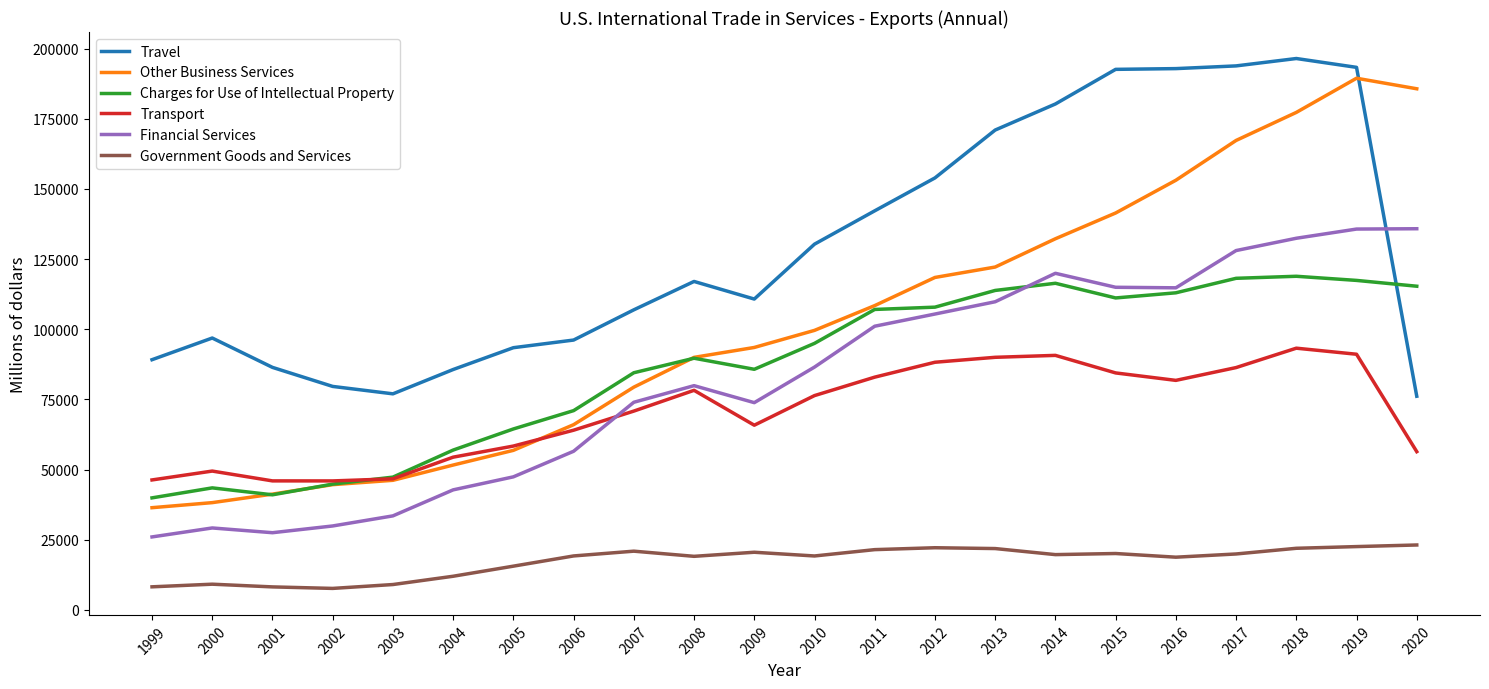

Which series has the largest range (max minus min)?

Other Business Services